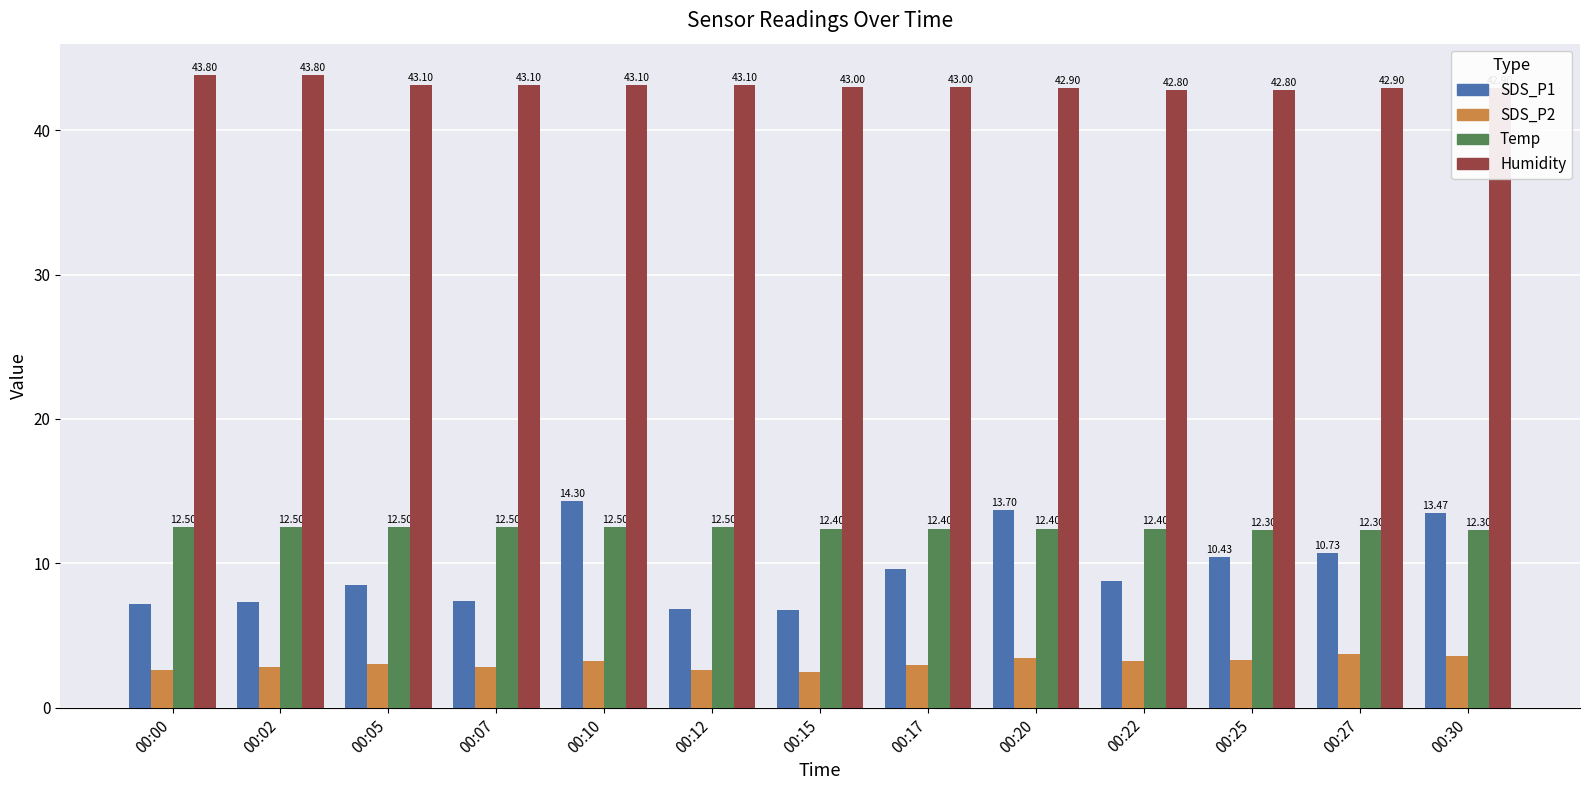

How many categories are shown in the chart?

13